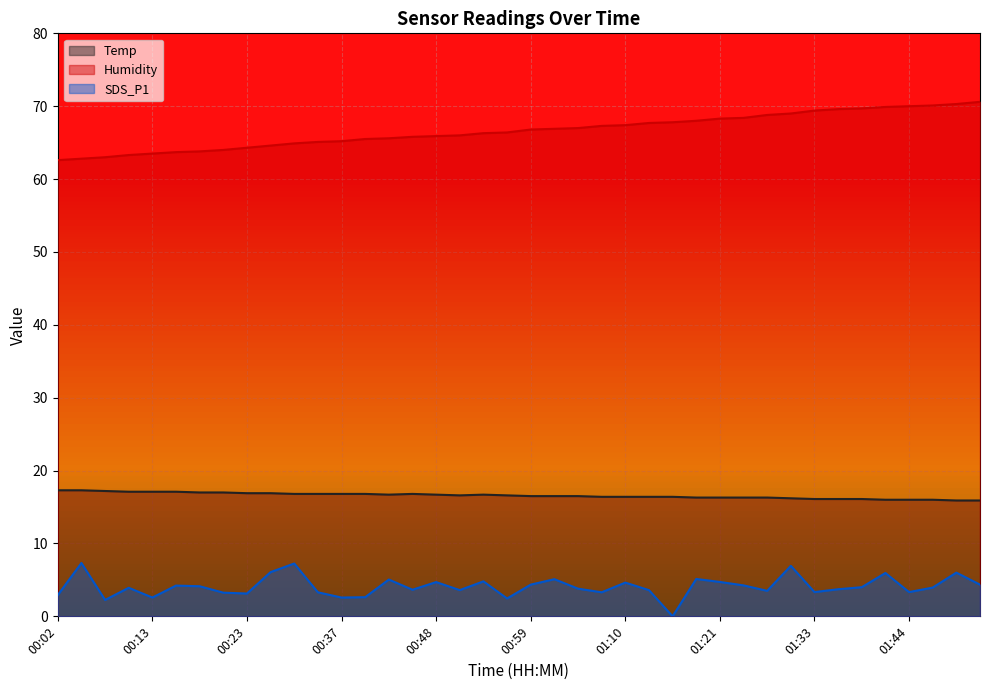

How many lines are shown in the chart?

3